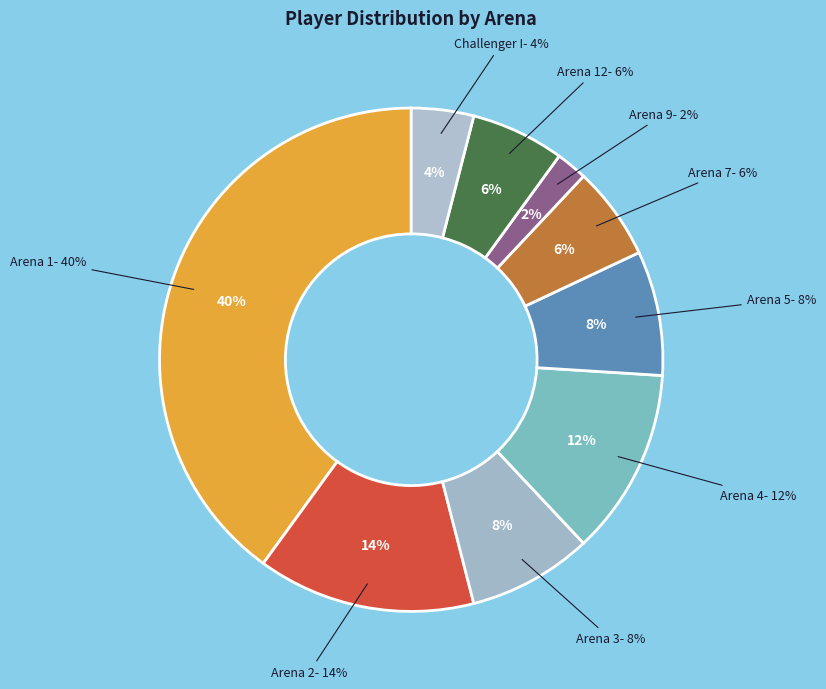

Which category has the biggest portion of the pie?

Arena 1